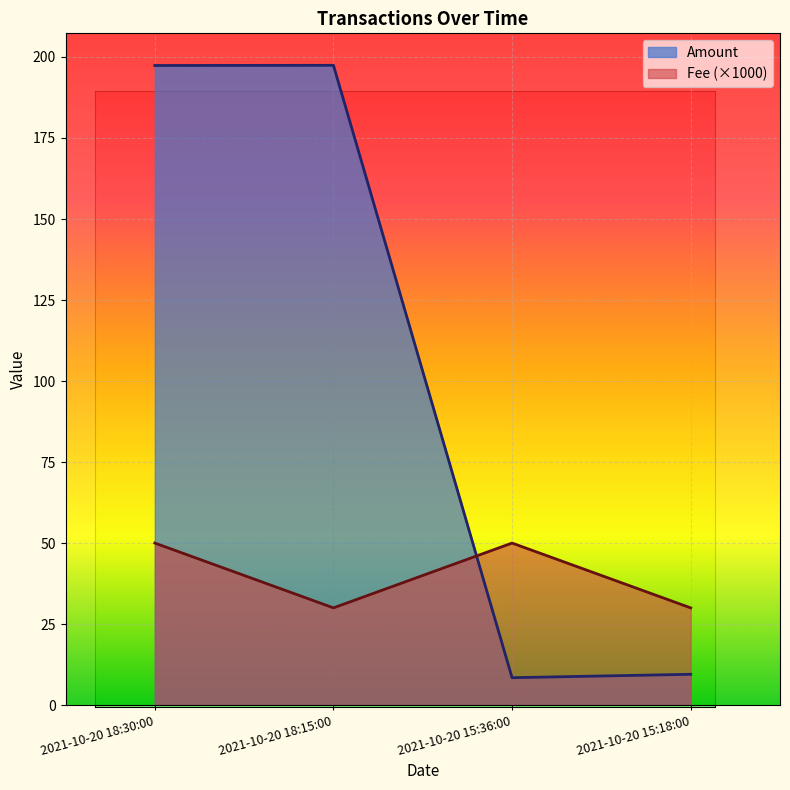

What is the approximate value of Fee at 2021-10-20 18:30:00?

50.0